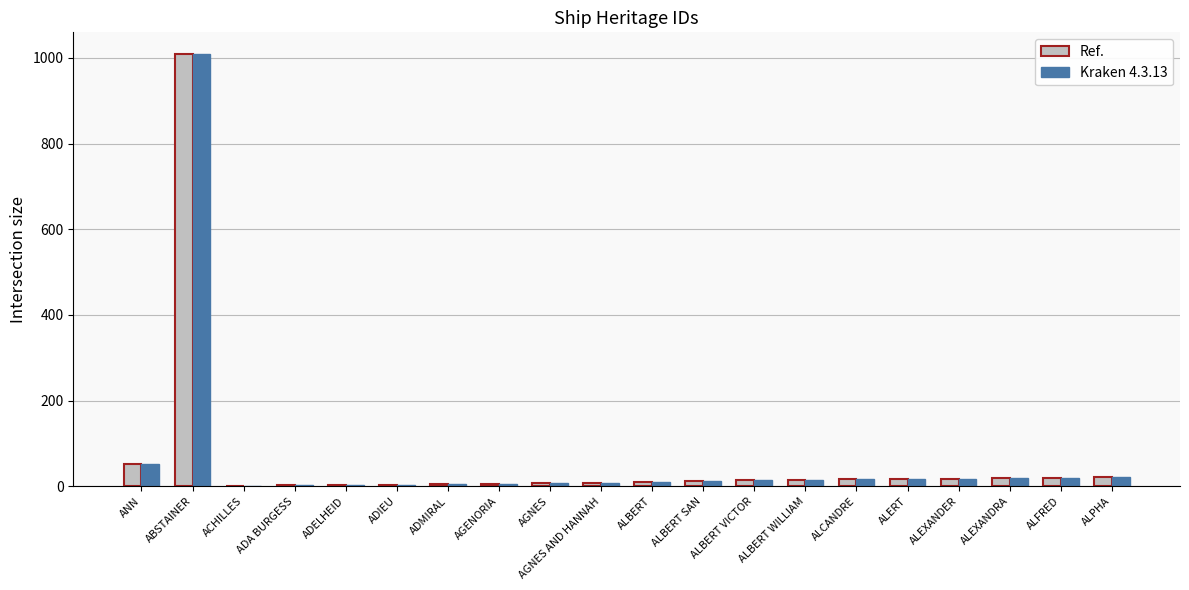

Where is Kraken 4.3.13 nearest to the value 505?

ANN